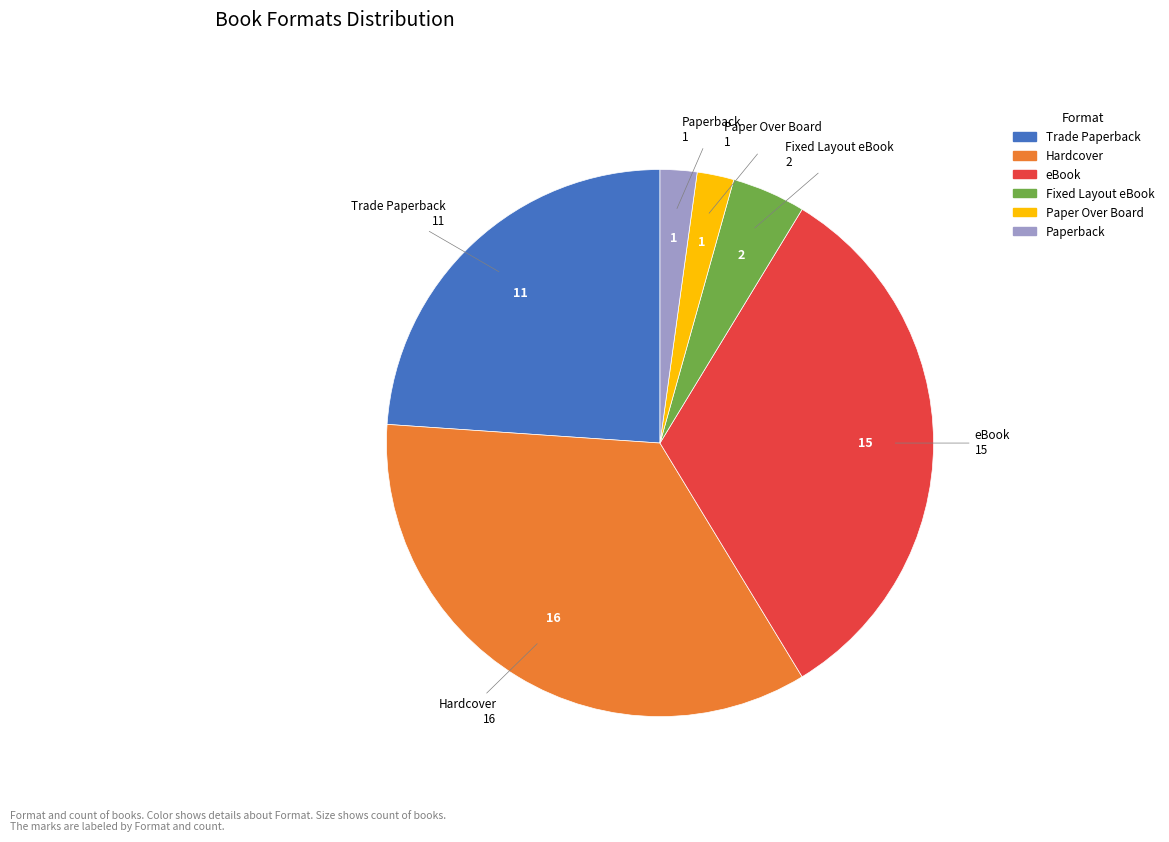

Does any single category account for the majority?

No